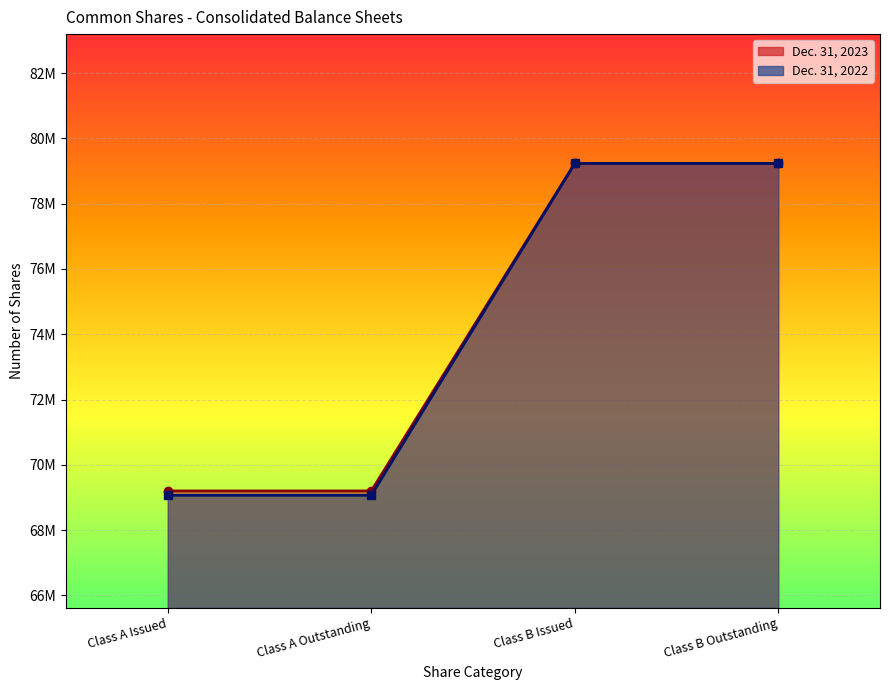

How many lines are shown in the chart?

2